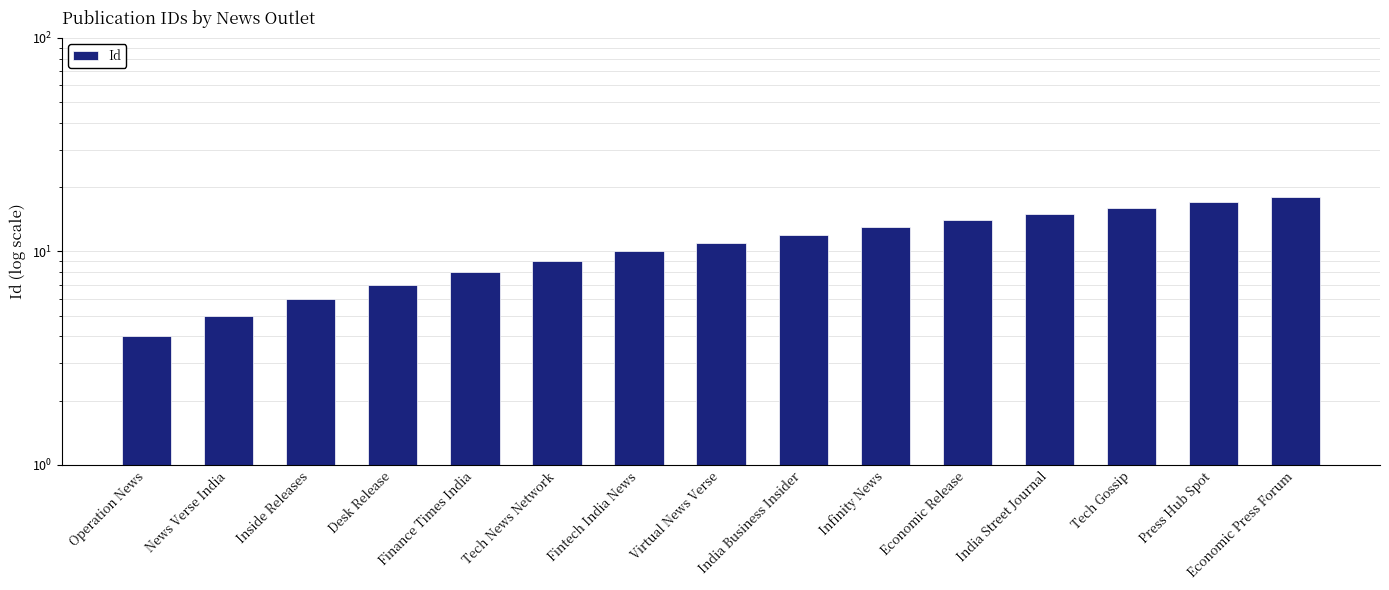

At which label does the data first exceed 11?

India Business Insider